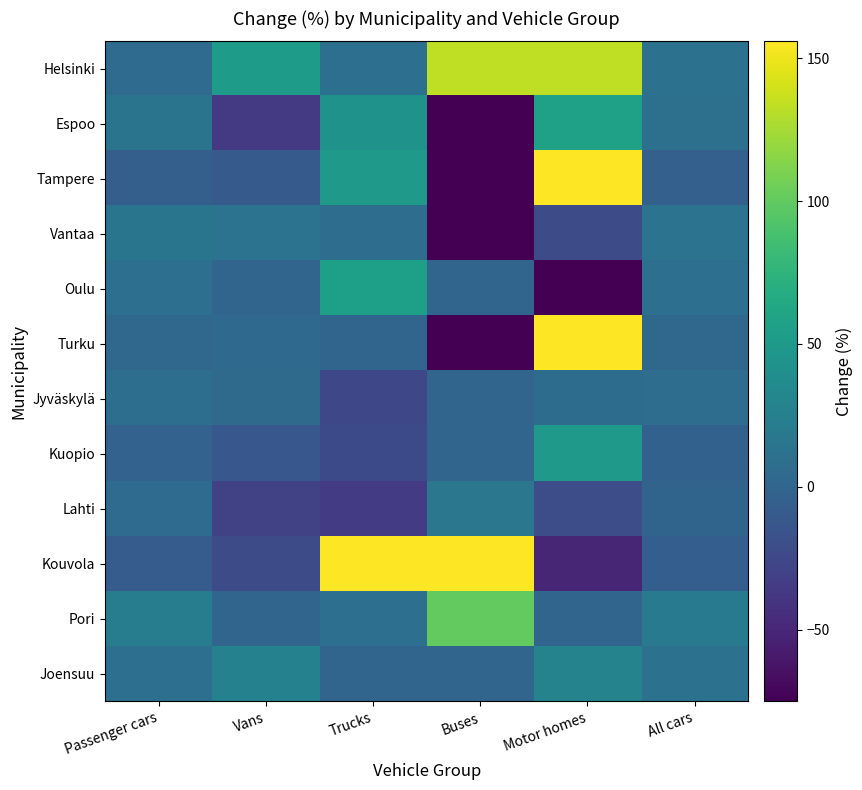

What is the total value across all series at Buses?

89.3